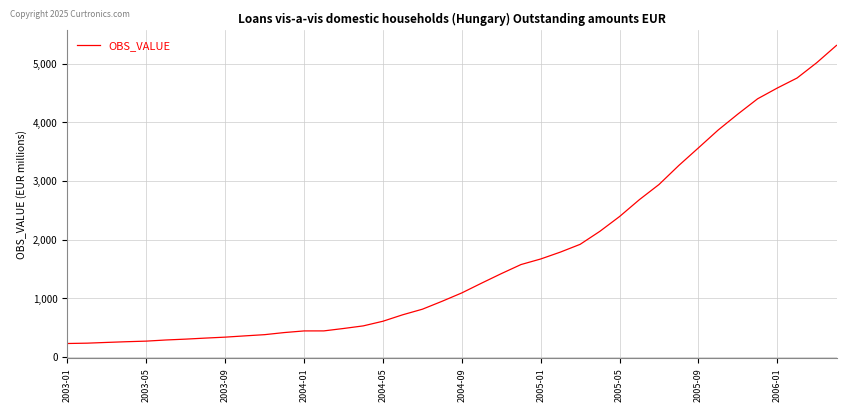

What is the maximum value shown in the chart?

5309.4